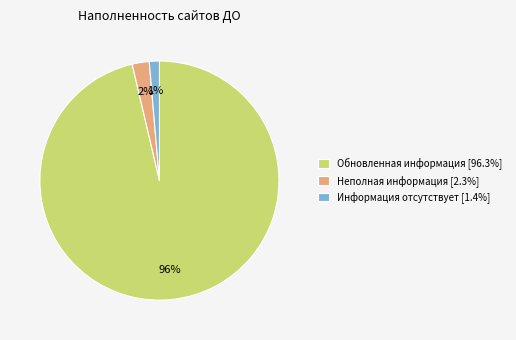

Does Информация отсутствует represent more than half of the total?

No